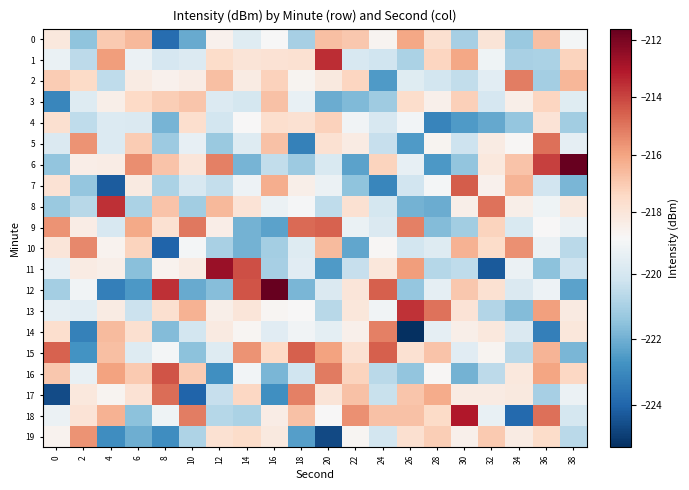

Rank the series at 4 from lowest to highest value.

7, 12, 19, 2, 9, 4, 5, 17, 10, 3, 11, 6, 13, 0, 15, 14, 18, 16, 1, 8